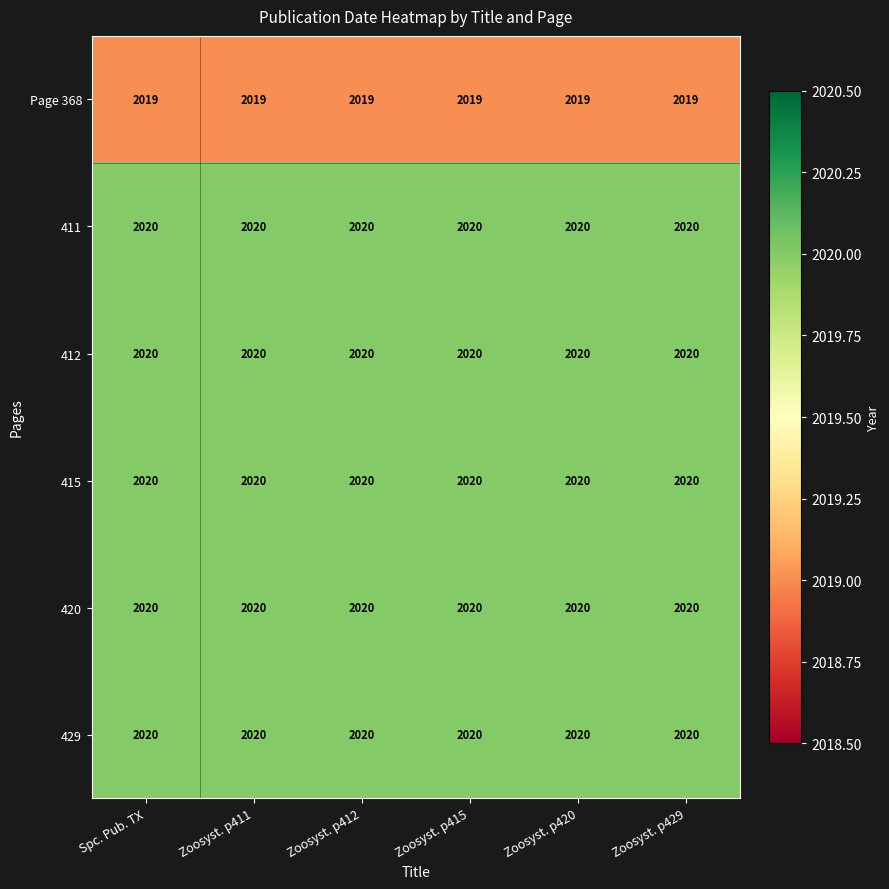

What is the minimum value shown in the chart?

2019